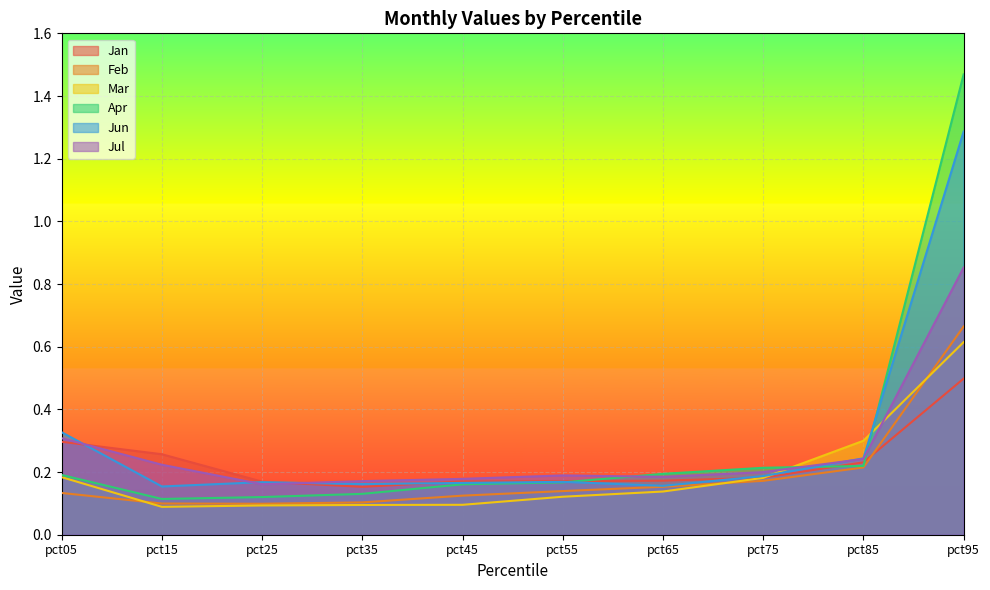

What is the spread (max minus min) of values at pct05?

0.2